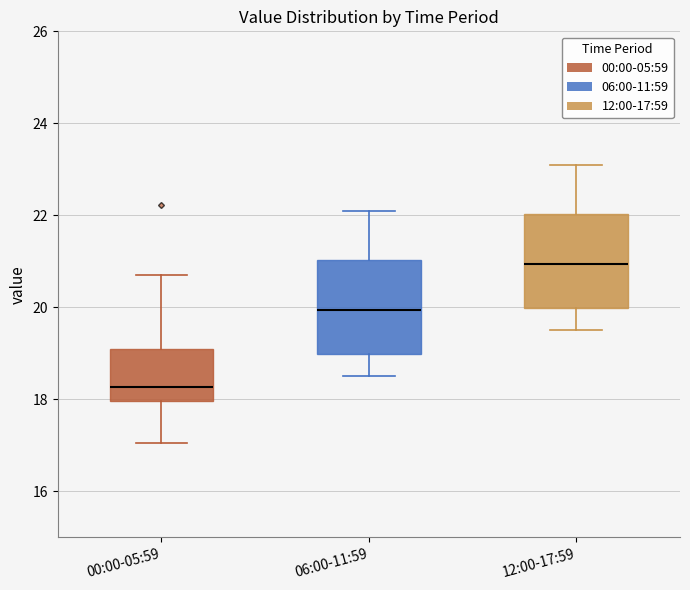

Which box has the lowest median line?

00:00-05:59